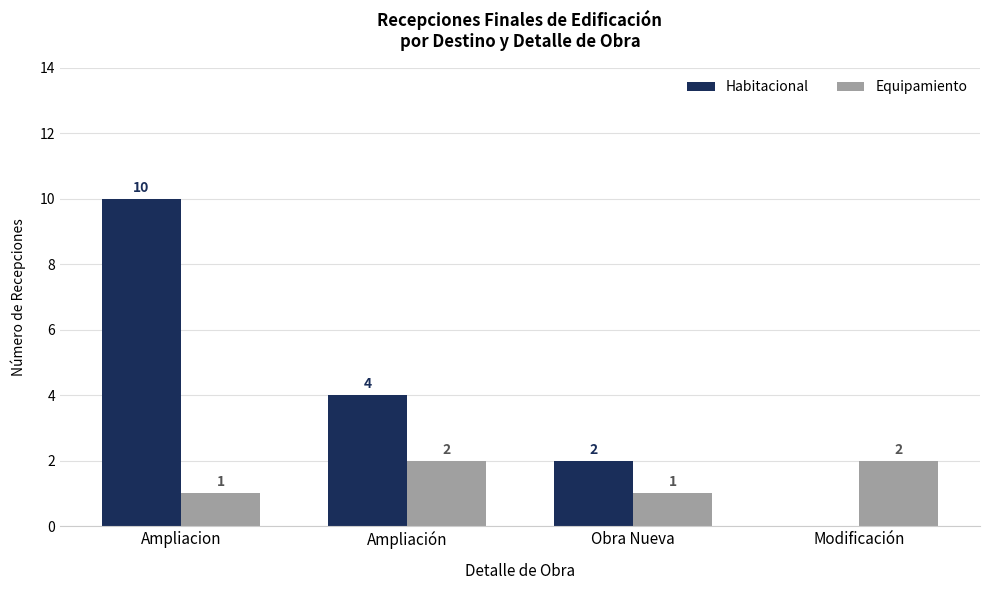

Where does the Habitacional series first go above 4?

Ampliacion